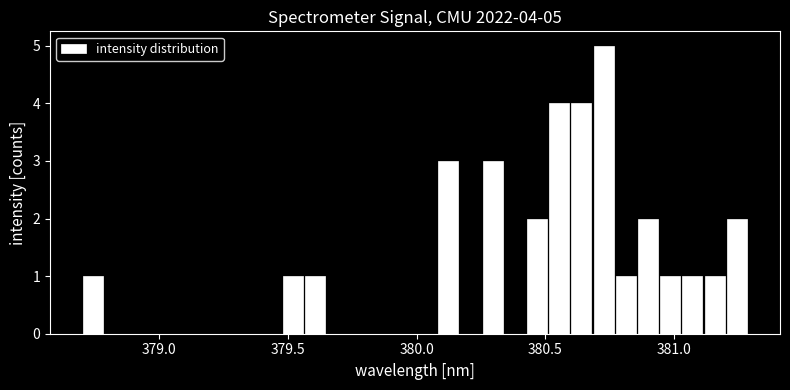

Read against the x-axis, roughly where is the centre of the tallest bar?

380.75